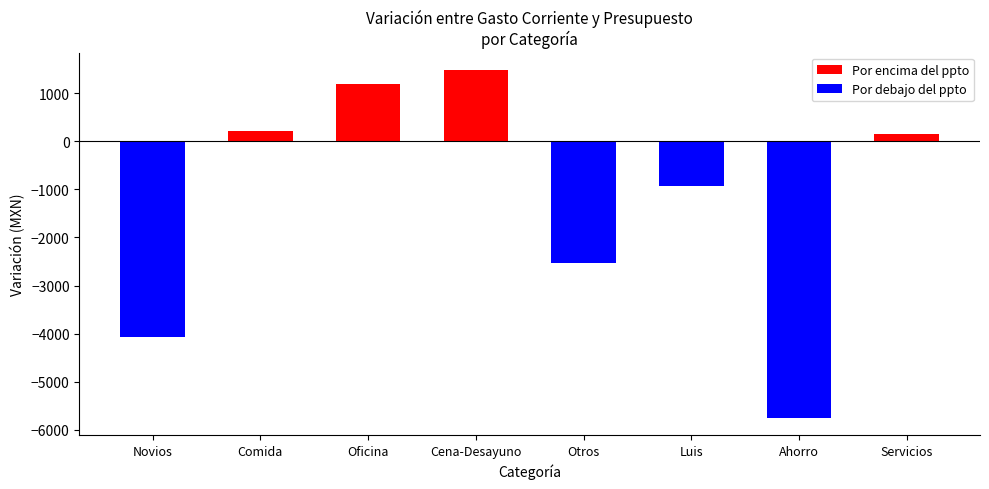

The Gasto Corriente series shows 1530 at Servicios. True or false?

False